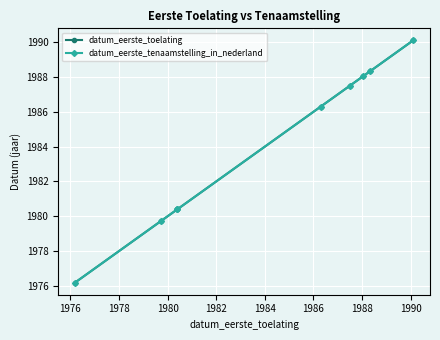

What is the value of the datum_eerste_toelating point at the 1st from the left?

1976.2